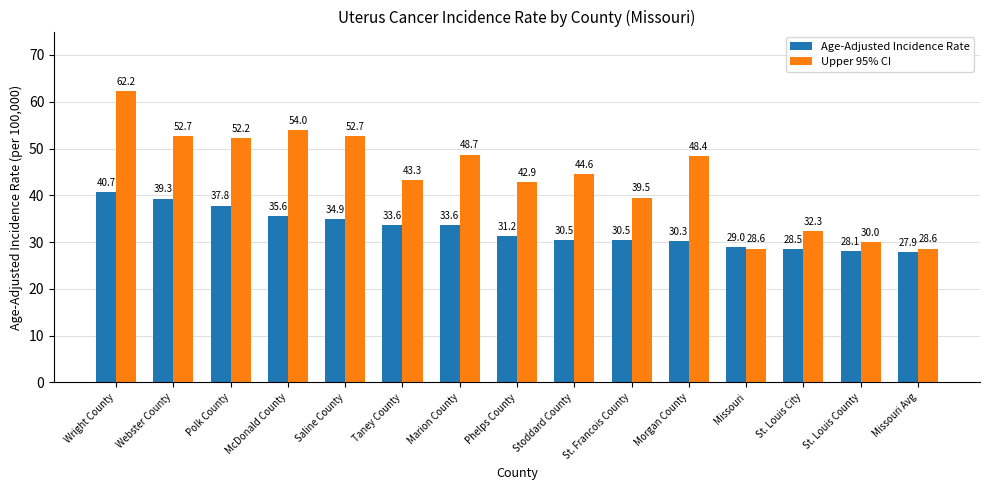

What is the difference between the maximum and minimum values in the Upper 95% CI series?

33.6